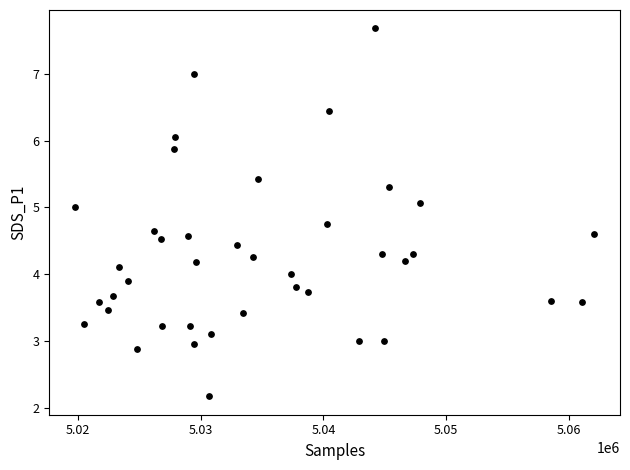

What is the range of X values (max minus min)?

42331.0